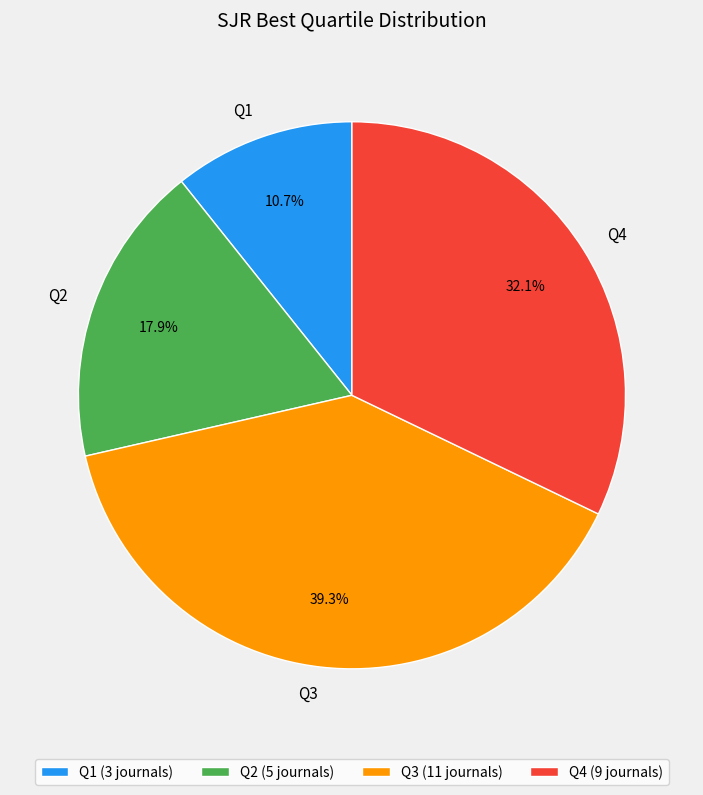

To the nearest percent, what is the difference between the Q4 and Q1 slice percentages?

21%